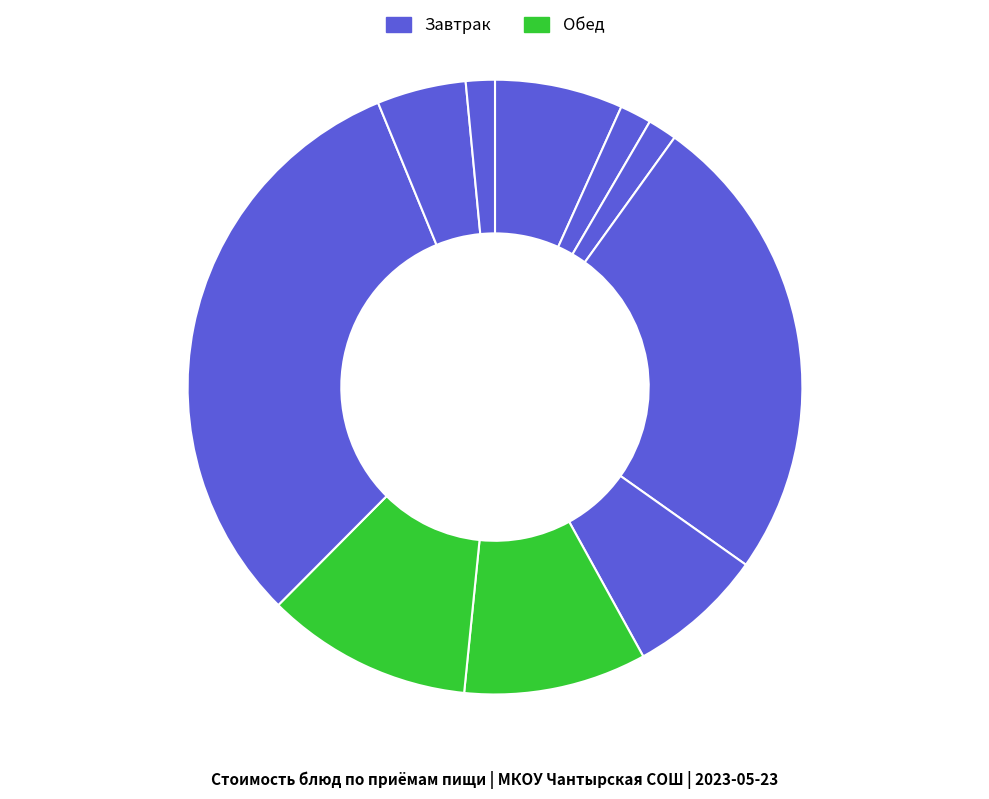

Which slice is the largest?

азу из говядины